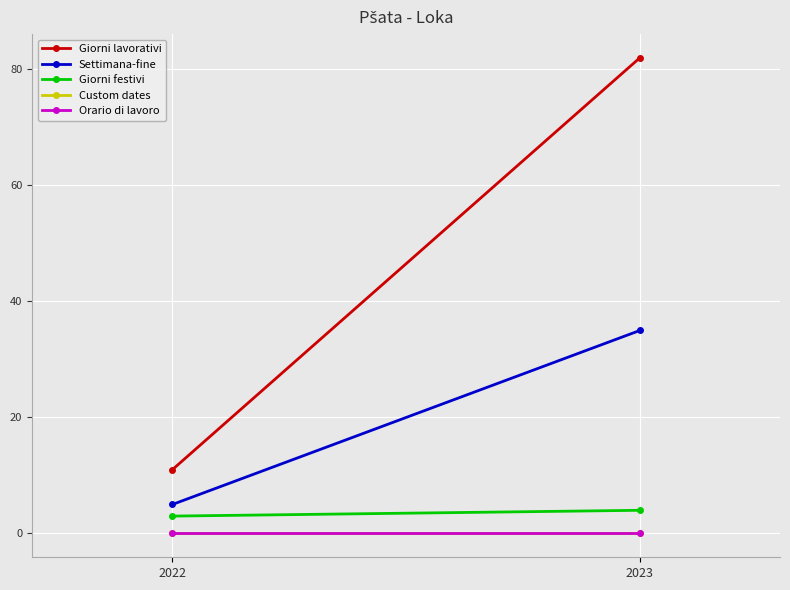

At which category is the sum across all series the highest?

2023